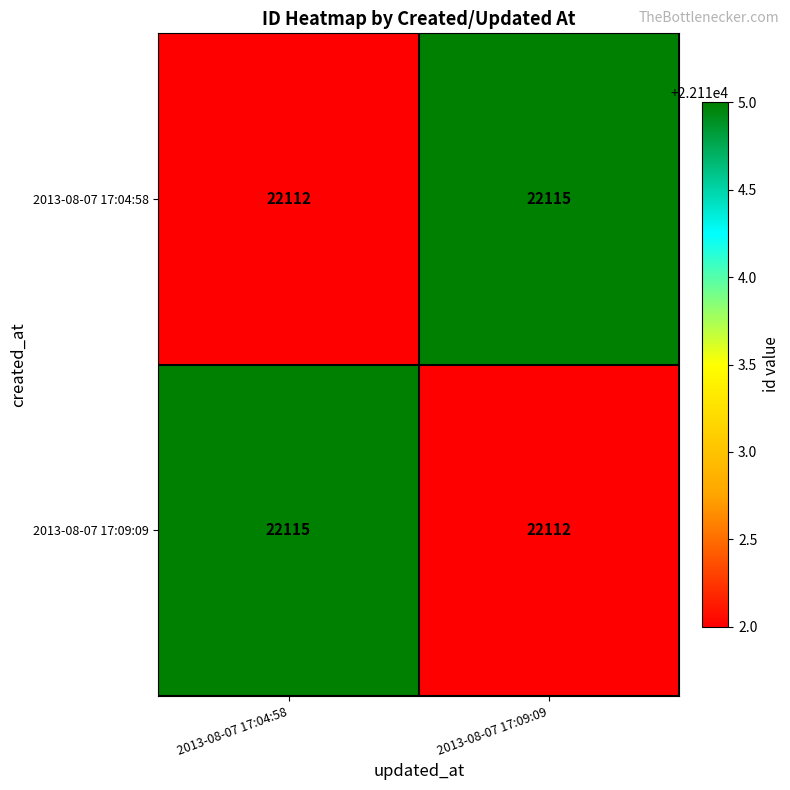

True or false: 2013-08-07 17:04:58 has a value of 34476 at 2013-08-07 17:04:58.

False